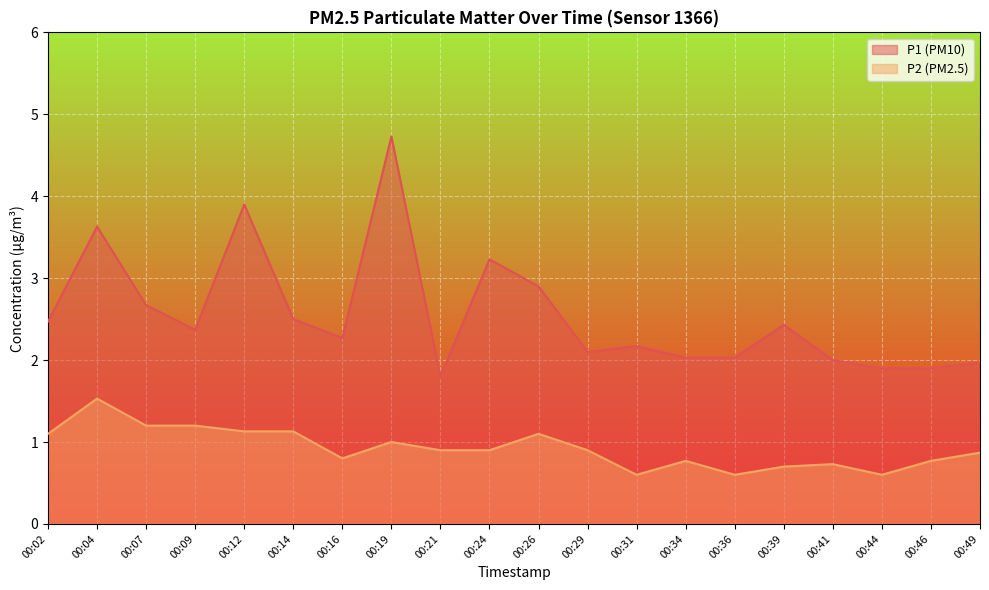

Count the P2 line values in the range 0 to 1.

13